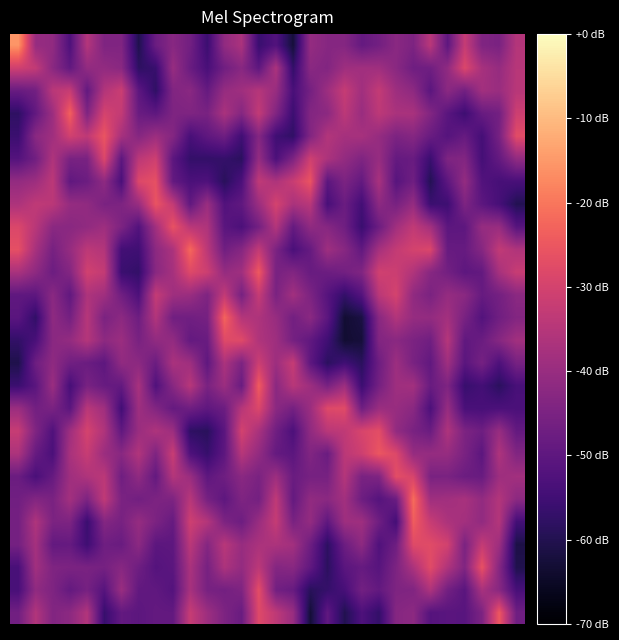

At which category is the sum across all series the highest?

14